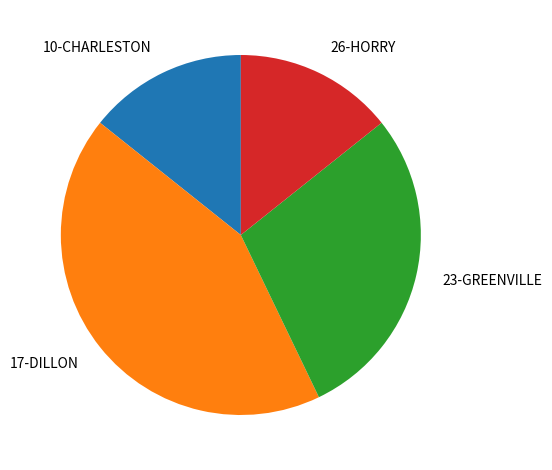

How many slices are in this pie chart?

4